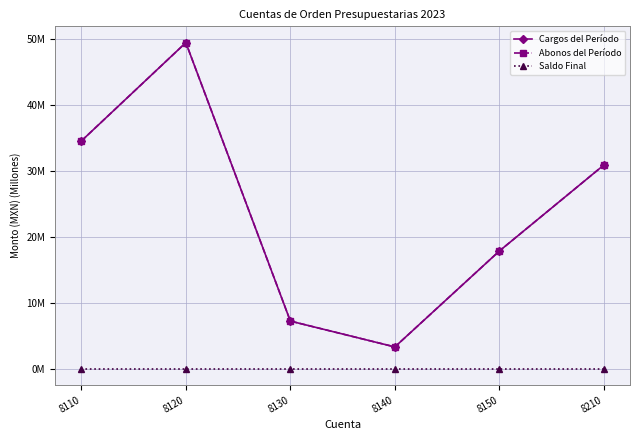

Is this an area chart (filled region under the line)?

No